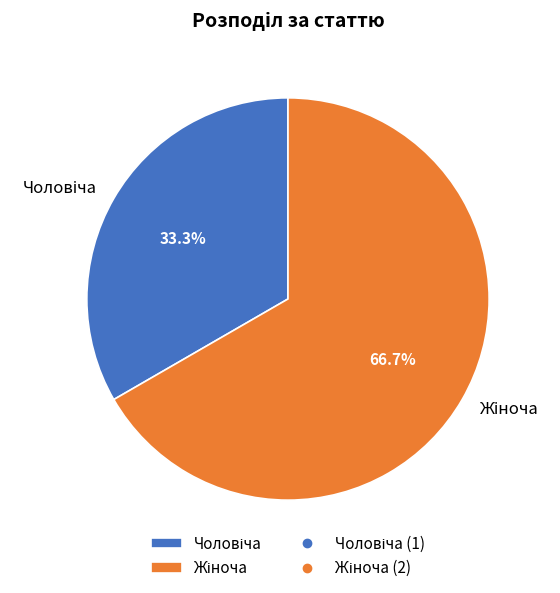

Does any single category account for the majority?

Yes